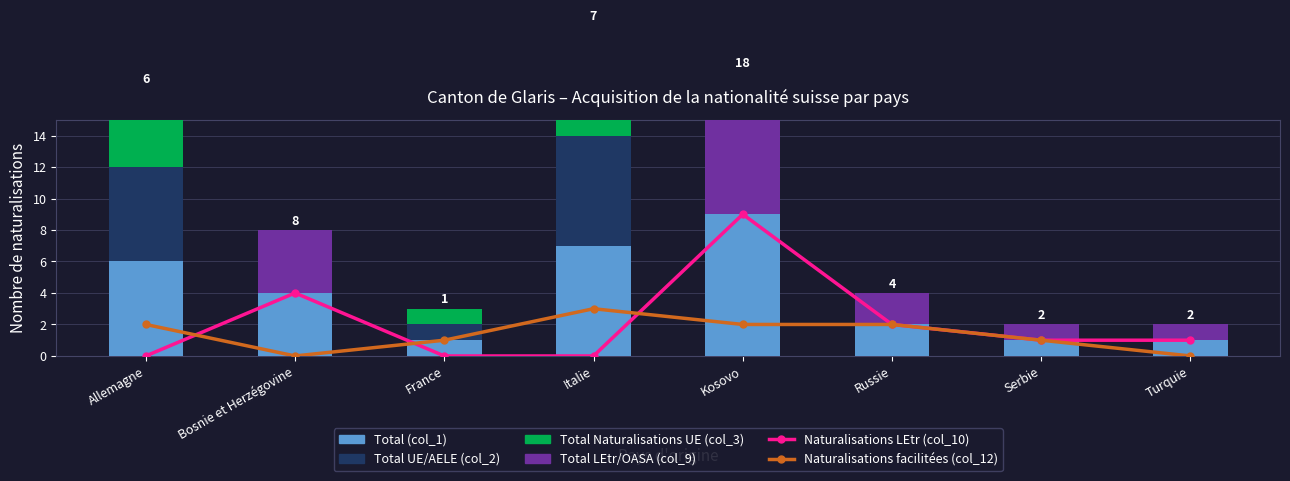

Which label corresponds to the smallest value in the chart?

Allemagne